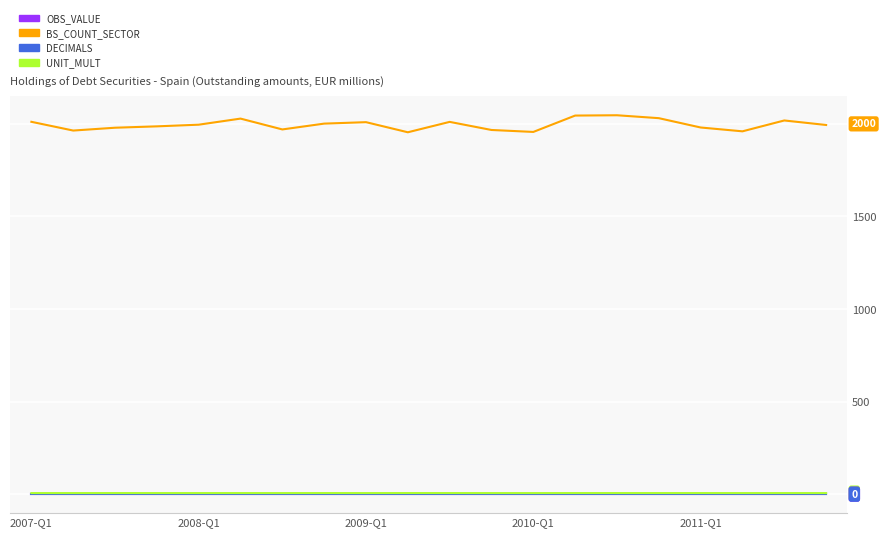

Is this an area chart (filled region under the line)?

No